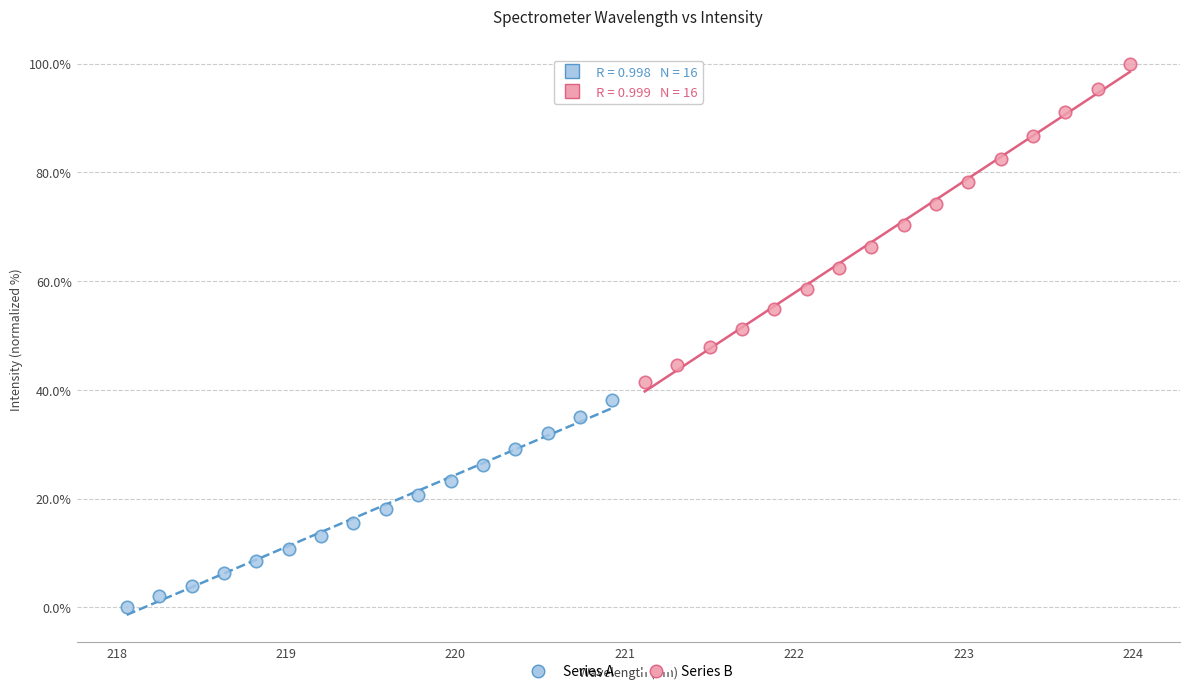

Which series has the widest spread of Y values?

Series B